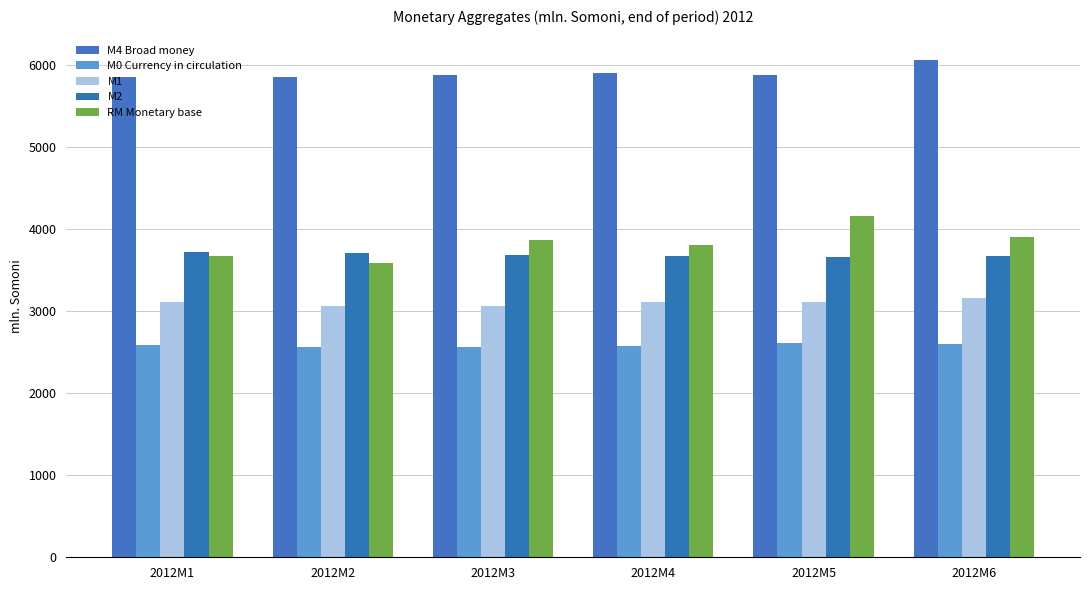

Is it true that M4 Broad money equals 8677.0 at 2012M5?

False